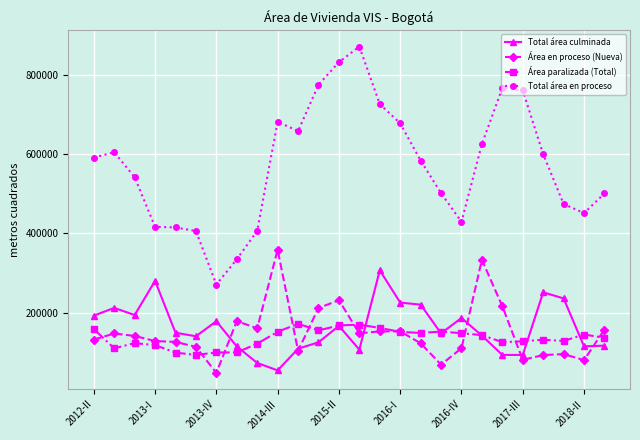

Which series has the largest total across all categories?

Total área en proceso